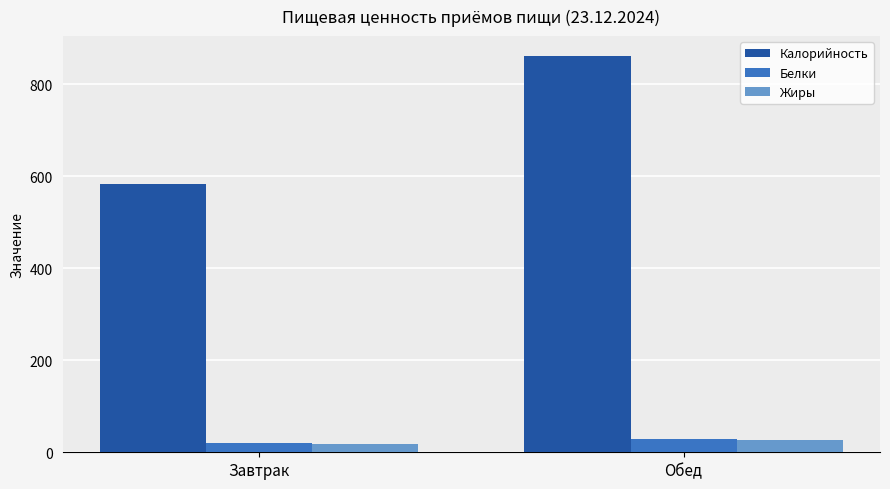

How many values in the Калорийность series are below 861?

1